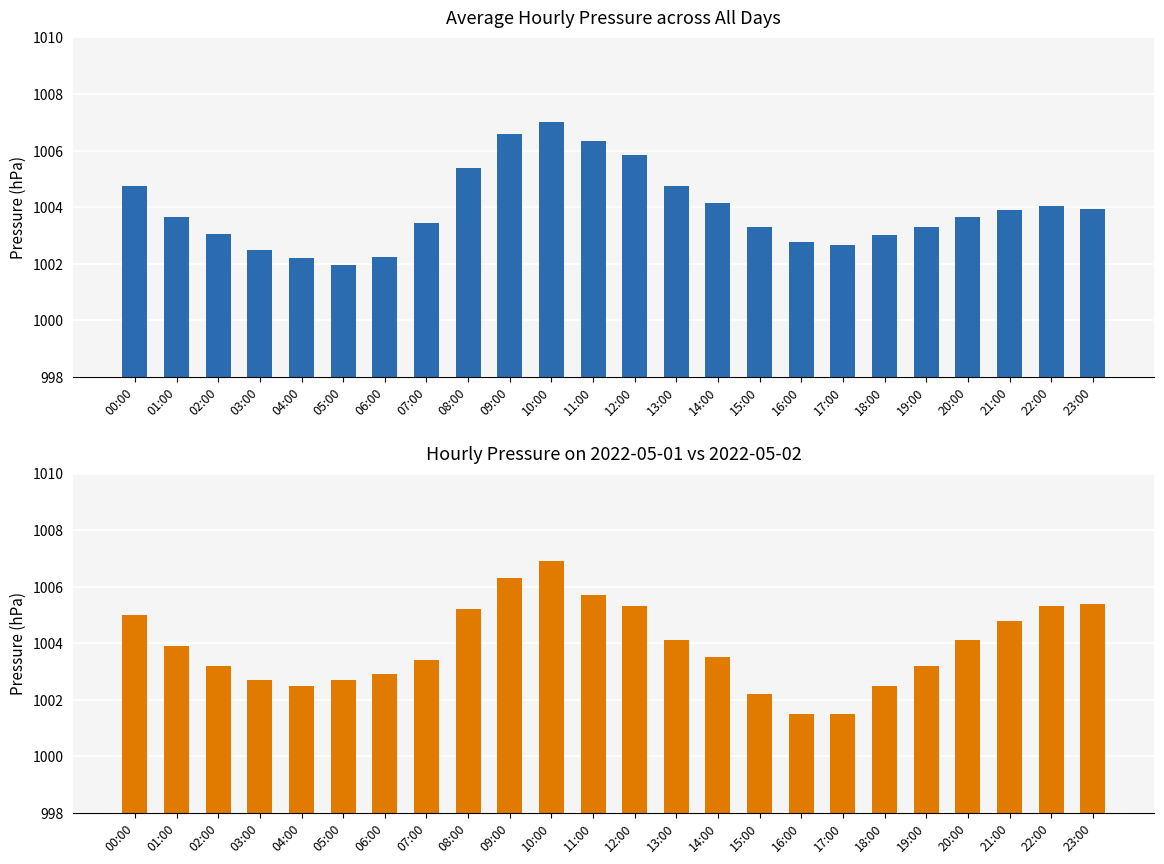

What is the difference between the maximum and minimum values in the 2022-05-01 Pressure (hPa) series?

5.4